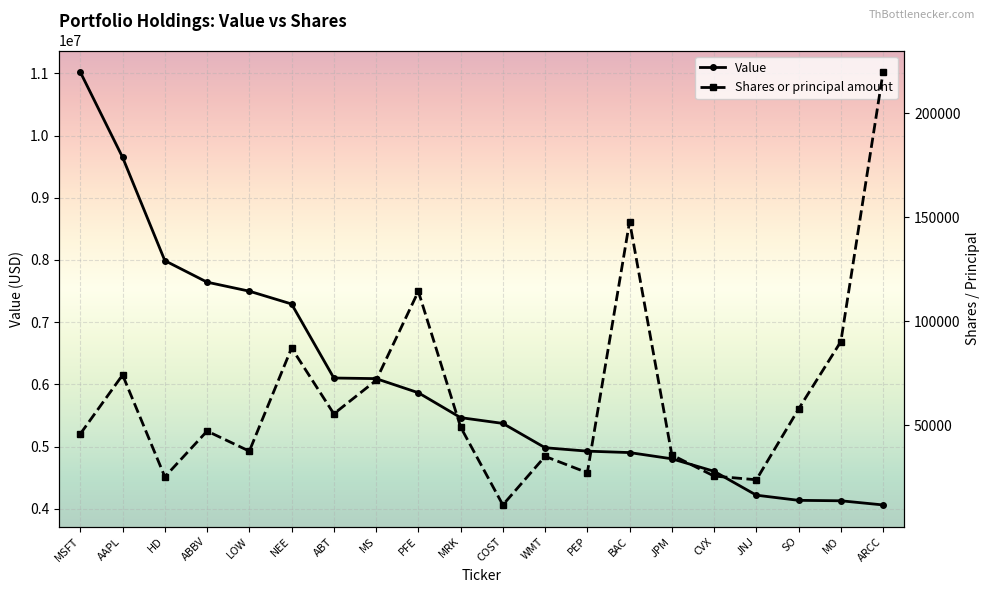

Rank the categories by Value value from highest to lowest.

MSFT, AAPL, HD, ABBV, LOW, NEE, ABT, MS, PFE, MRK, COST, WMT, PEP, BAC, JPM, CVX, JNJ, SO, MO, ARCC